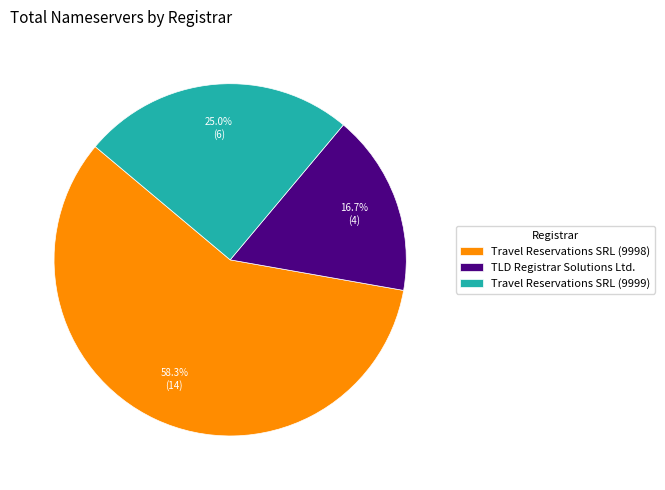

Combined, what portion of the pie is Travel Reservations SRL (9999) and Travel Reservations SRL (9998)?

83.3%